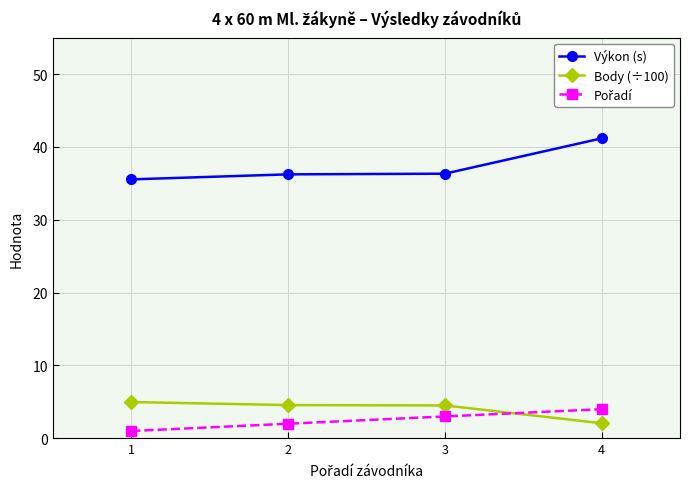

Rank the series at 3 from lowest to highest value.

Body (÷100), Výkon (s)